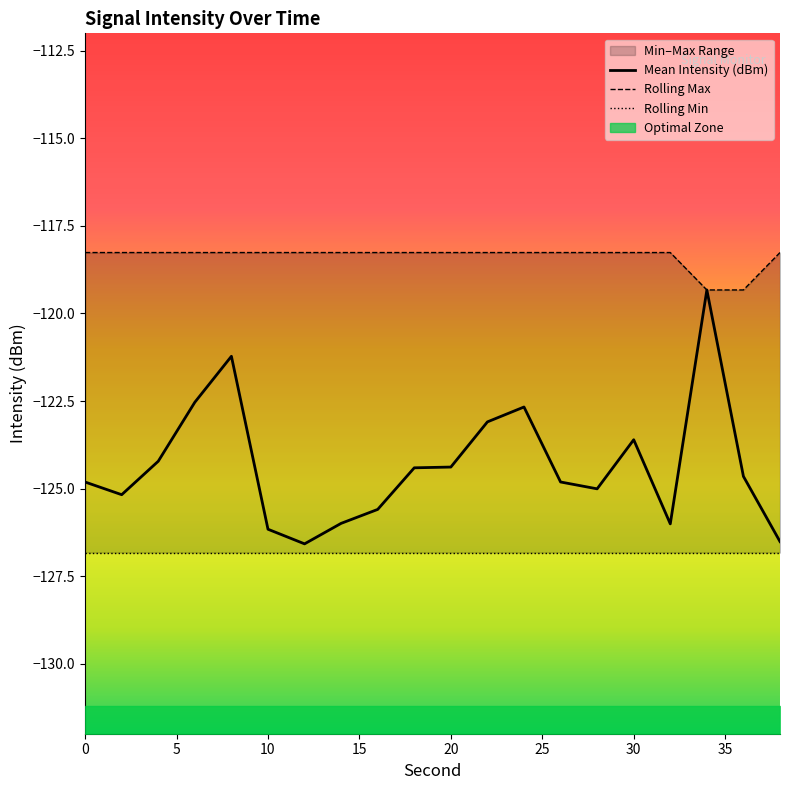

At which category is the sum across all series the highest?

34